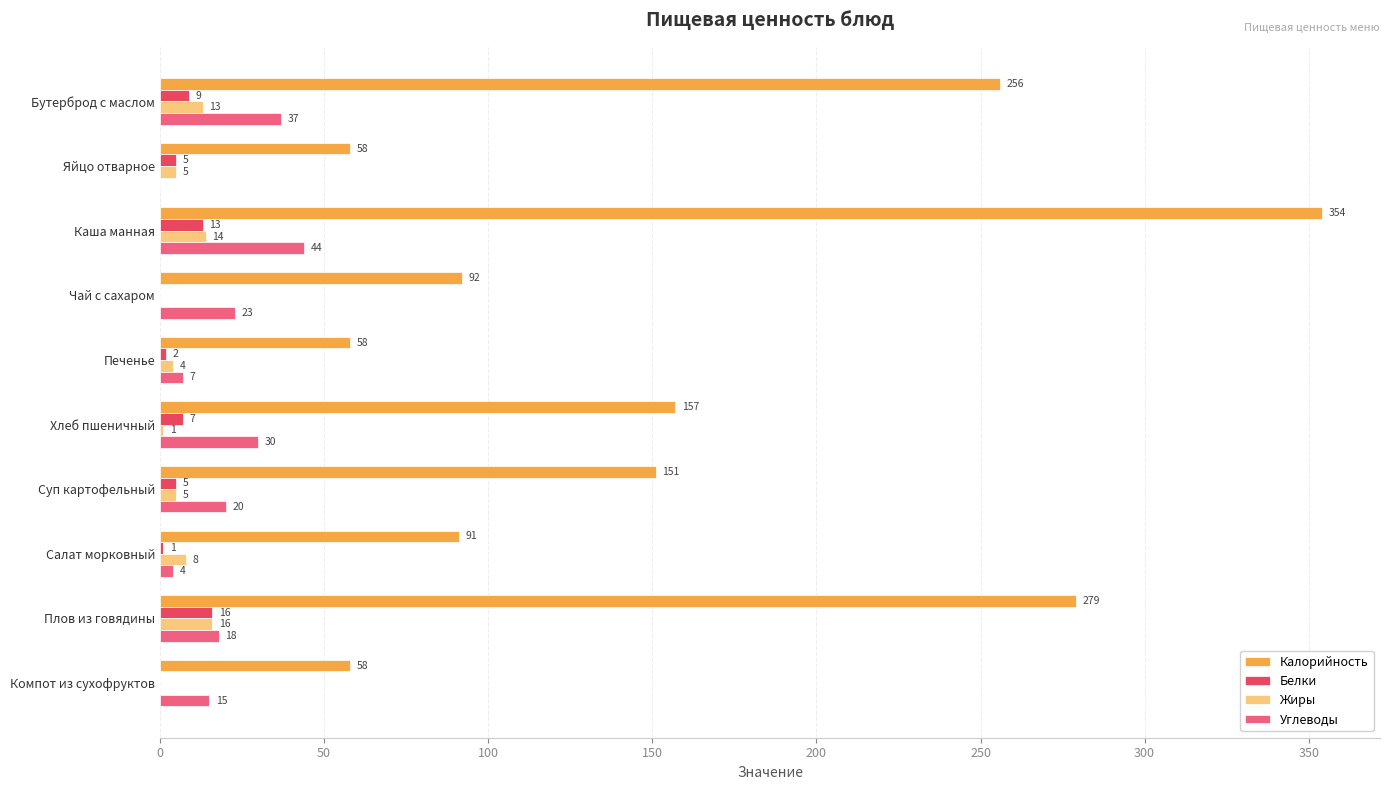

Count the number of categories in the chart.

10